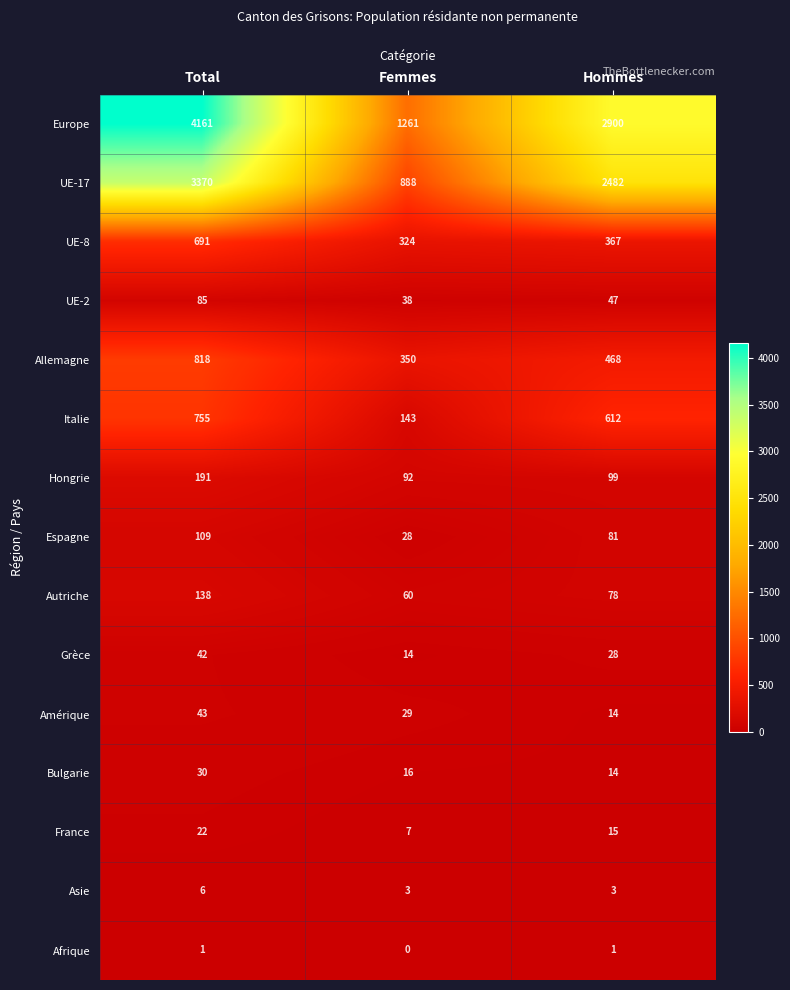

How many data points does each series have?

3